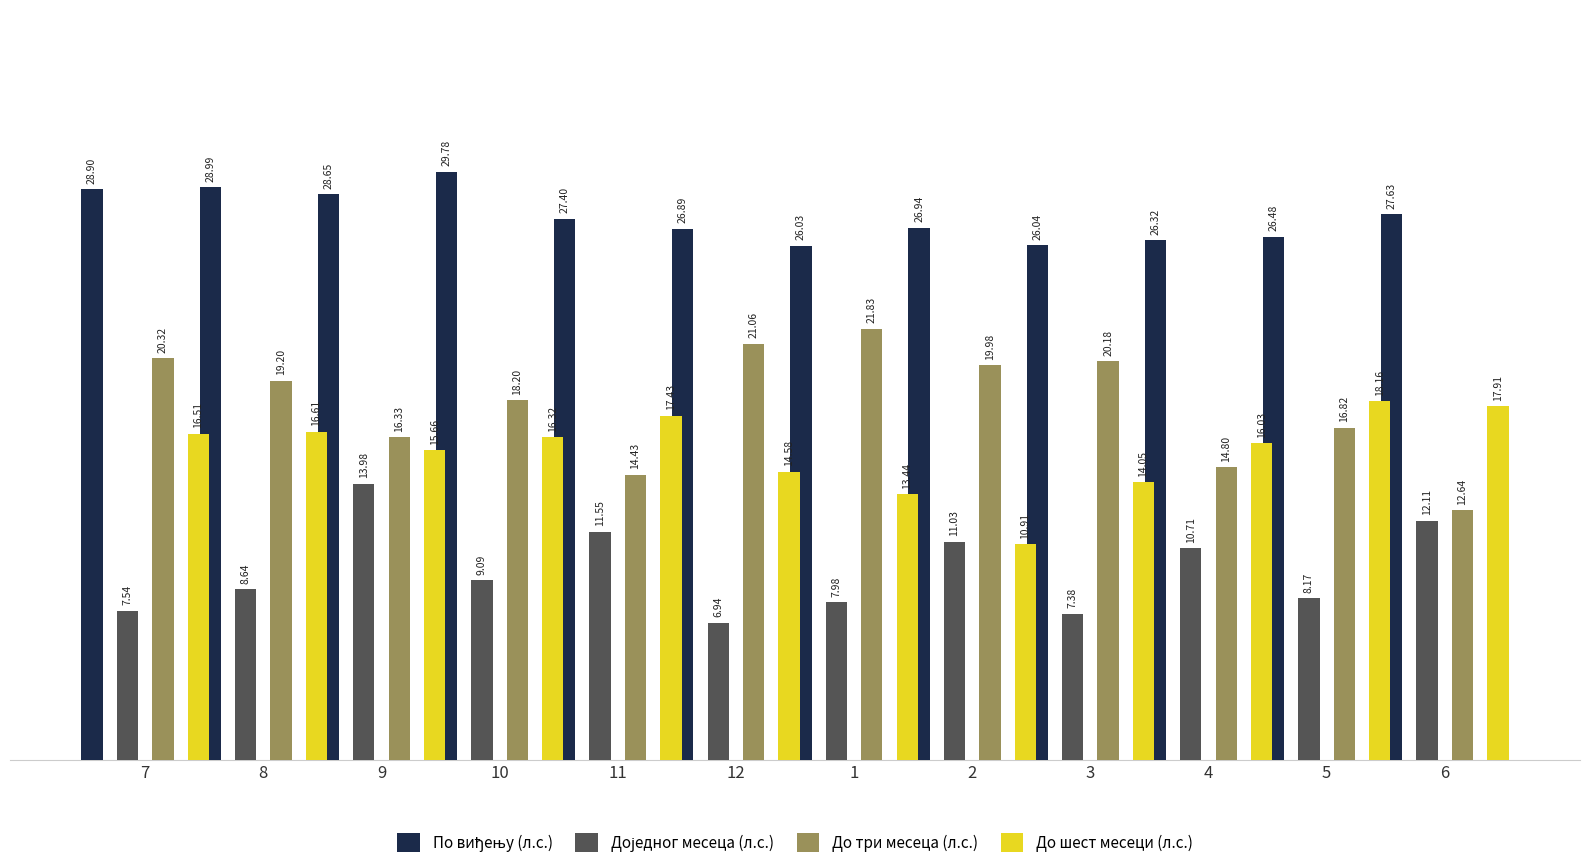

Where is По виђењу (л.с.) nearest to the value 27?

2